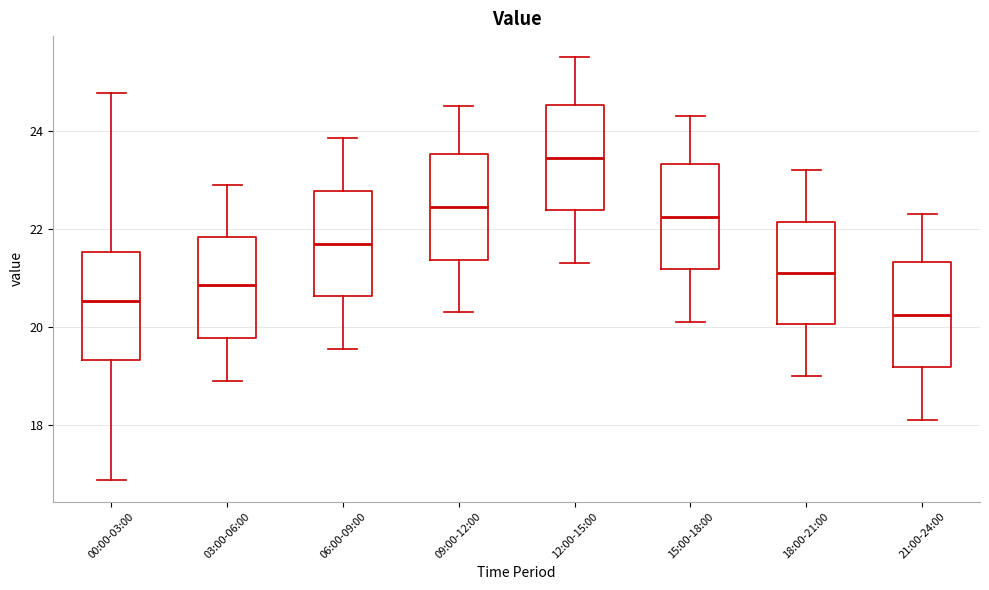

Reading left to right, read every box against the y-axis: the position of its median line, the range the box covers, and the ends of its whiskers. The values are not printed on the chart, so give them approximately, as read against the axis.

00:00-03:00: median 20.6, box 19.4 to 21.6, whiskers 16.8 to 24.8
03:00-06:00: median 20.8, box 19.8 to 21.8, whiskers 19.0 to 23.0
06:00-09:00: median 21.8, box 20.6 to 22.8, whiskers 19.6 to 23.8
09:00-12:00: median 22.4, box 21.4 to 23.6, whiskers 20.4 to 24.6
12:00-15:00: median 23.4, box 22.4 to 24.6, whiskers 21.4 to 25.6
15:00-18:00: median 22.2, box 21.2 to 23.4, whiskers 20.2 to 24.4
18:00-21:00: median 21.2, box 20.0 to 22.2, whiskers 19.0 to 23.2
21:00-24:00: median 20.2, box 19.2 to 21.4, whiskers 18.2 to 22.4